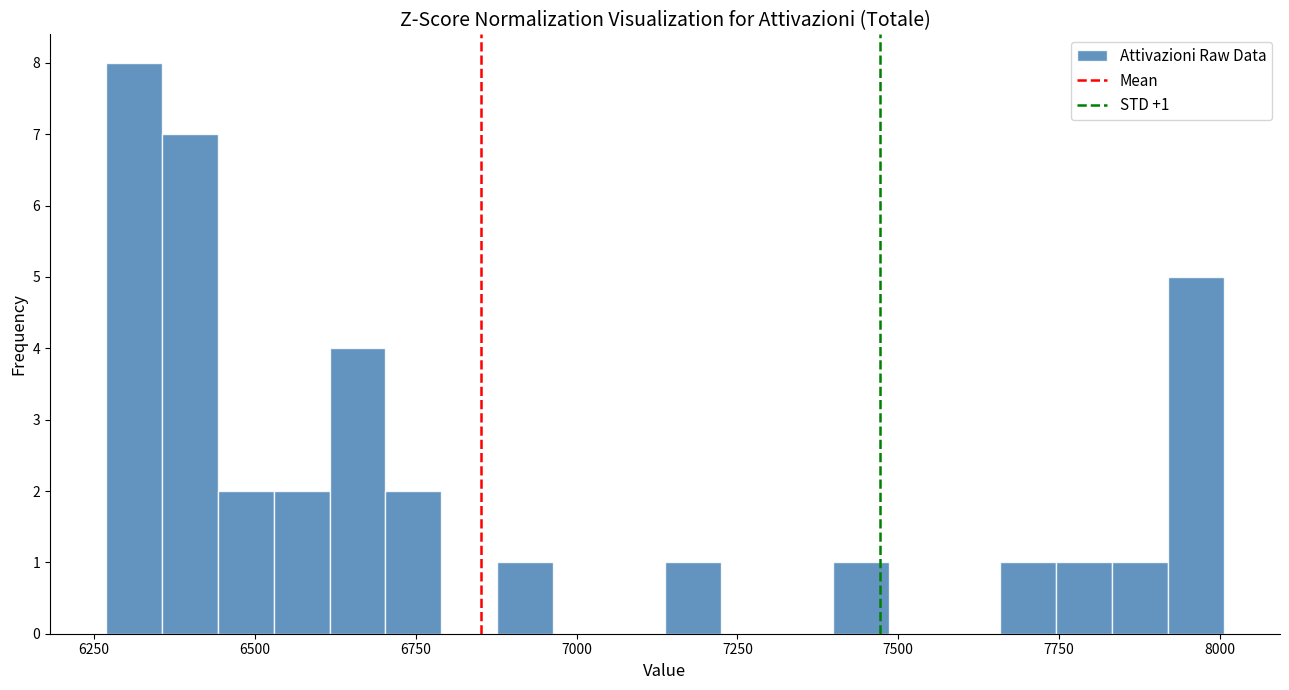

Read against the x-axis, roughly where is the centre of the tallest bar?

6300